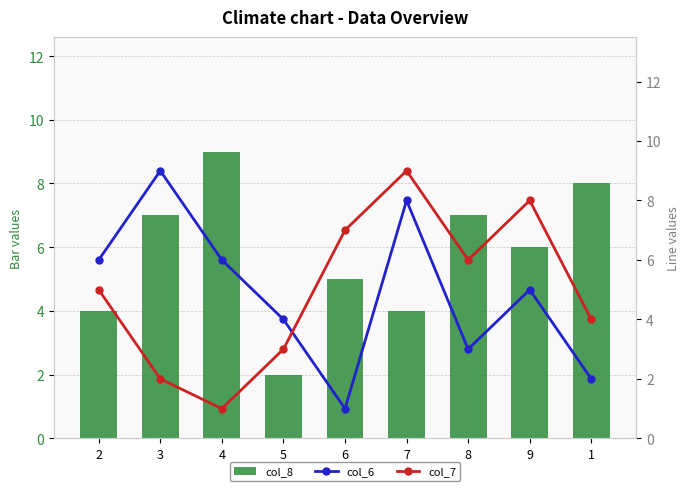

What is the difference between the col_7 values at 6 and 4?

6